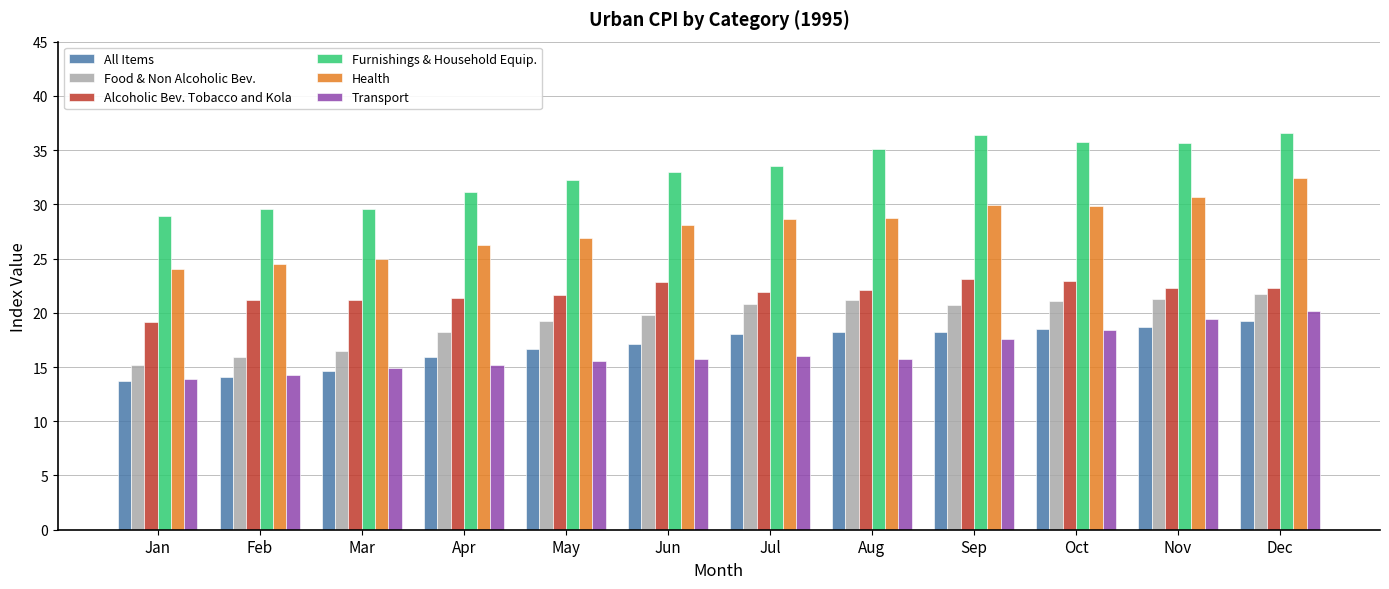

What is the difference between the maximum and minimum values in the Alcoholic Bev. Tobacco and Kola series?

3.9